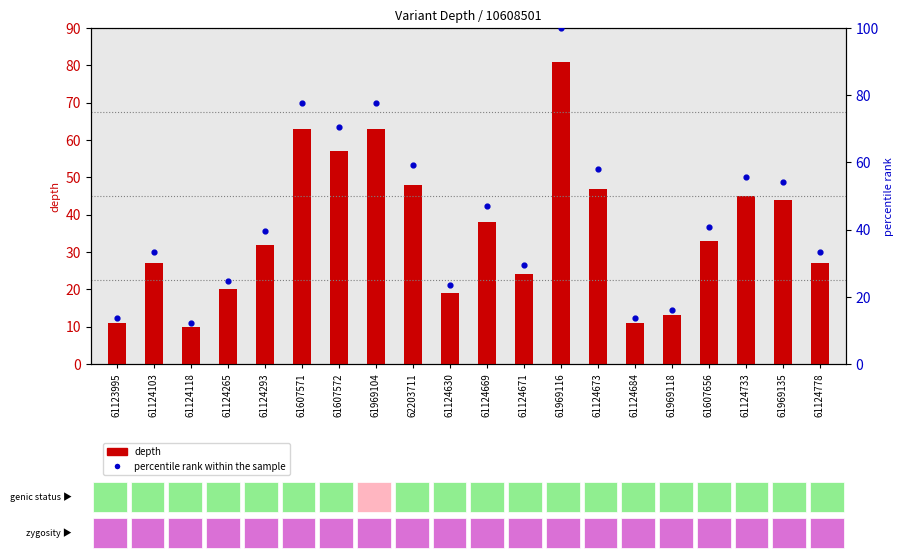

Which series has the widest spread of Y values?

percentile rank within the sample